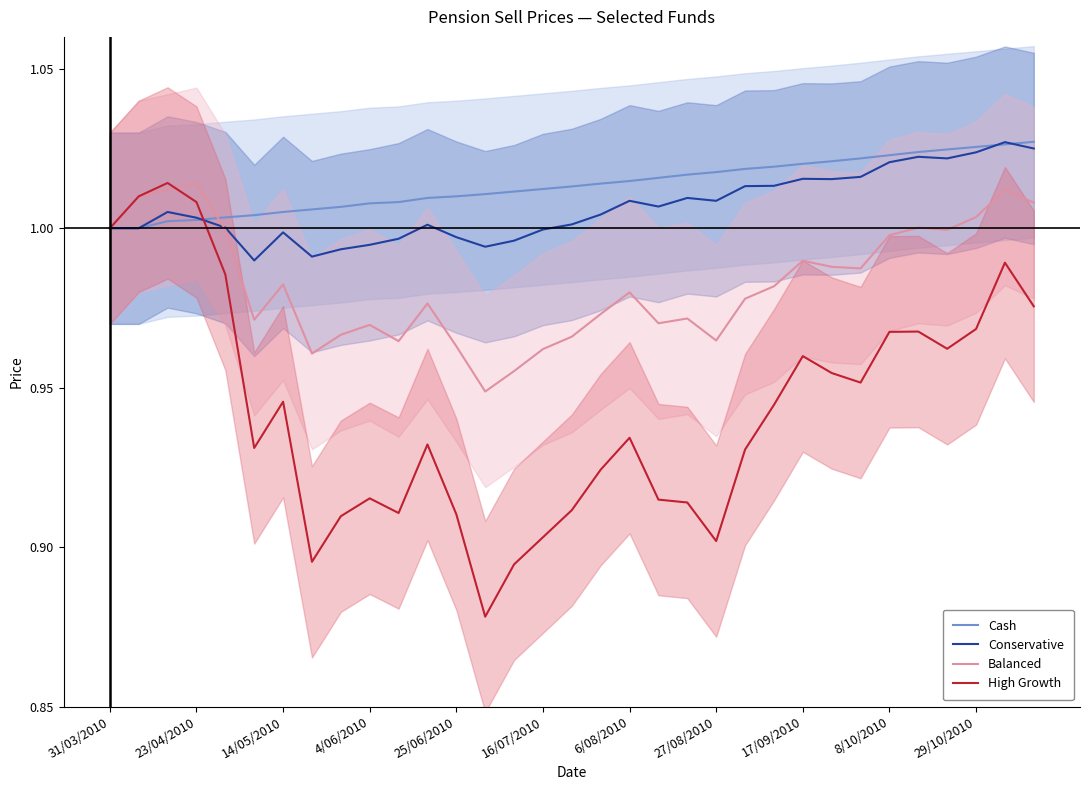

True or false: High Growth has more than 0 interior local peaks.

True